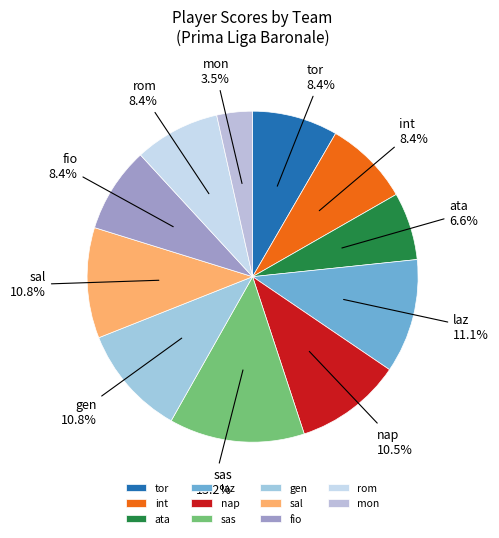

Is there a majority slice in this chart?

No